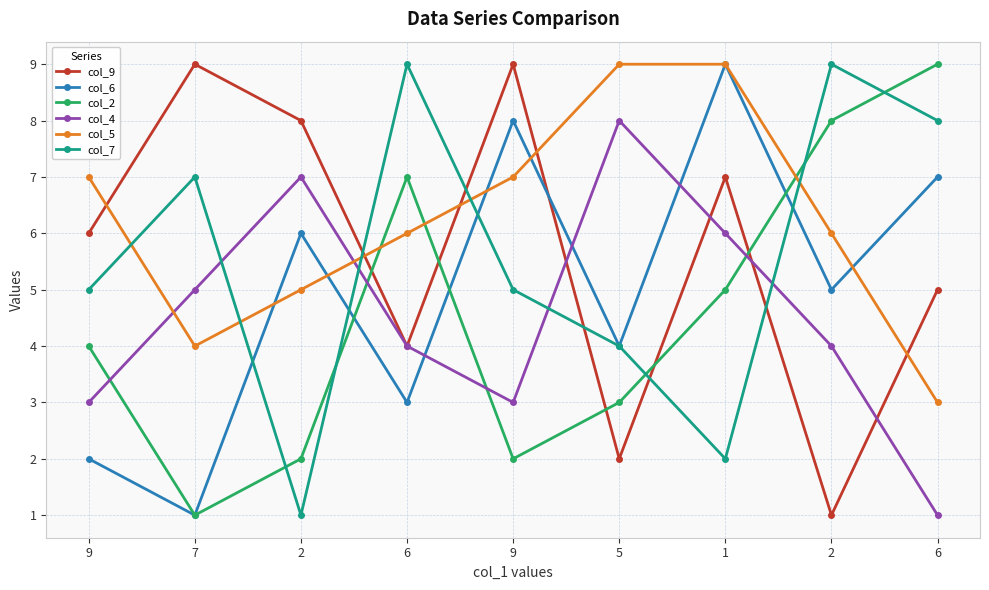

Which series changed the most between 2 and 9?

col_4